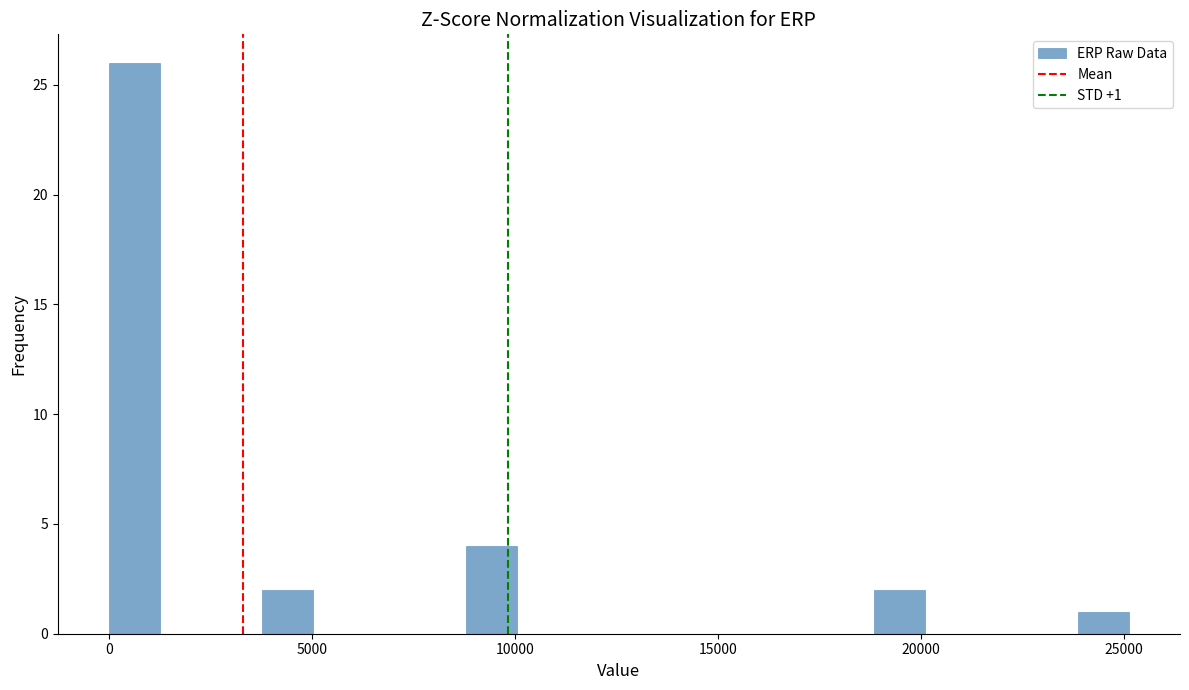

Around what value on the x-axis is the tallest bar? Give the approximate position of its centre, as read against the axis.

500